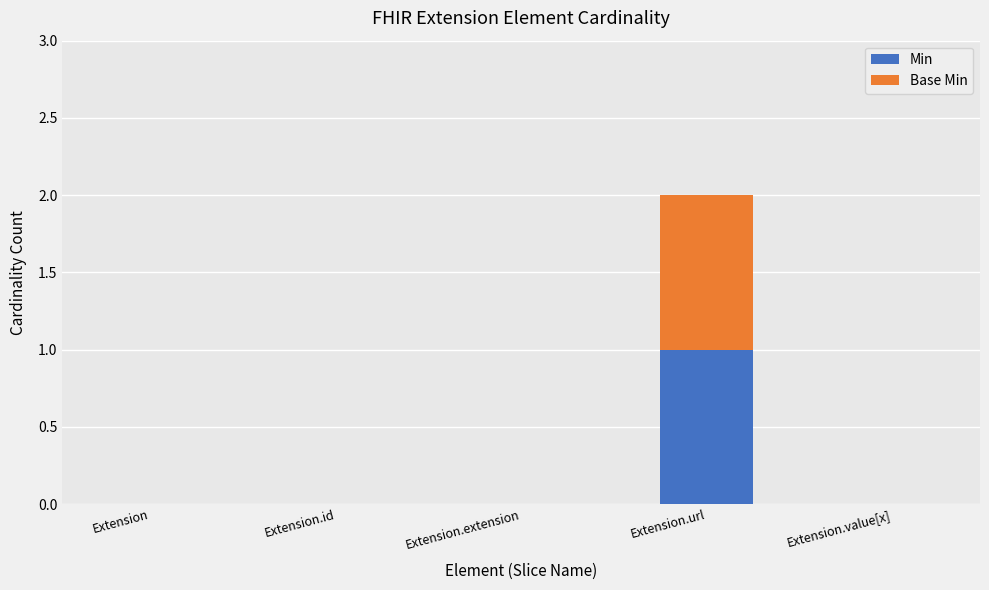

Is it true that Min equals 0 at Extension.extension?

True